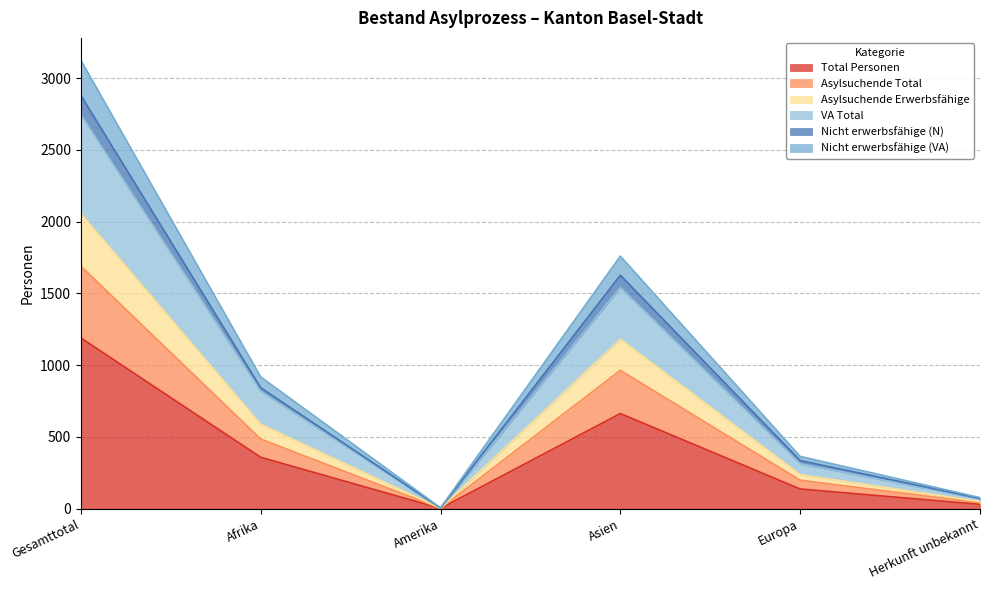

Is it true that Asylsuchende Total equals 1380 at Gesamttotal?

False